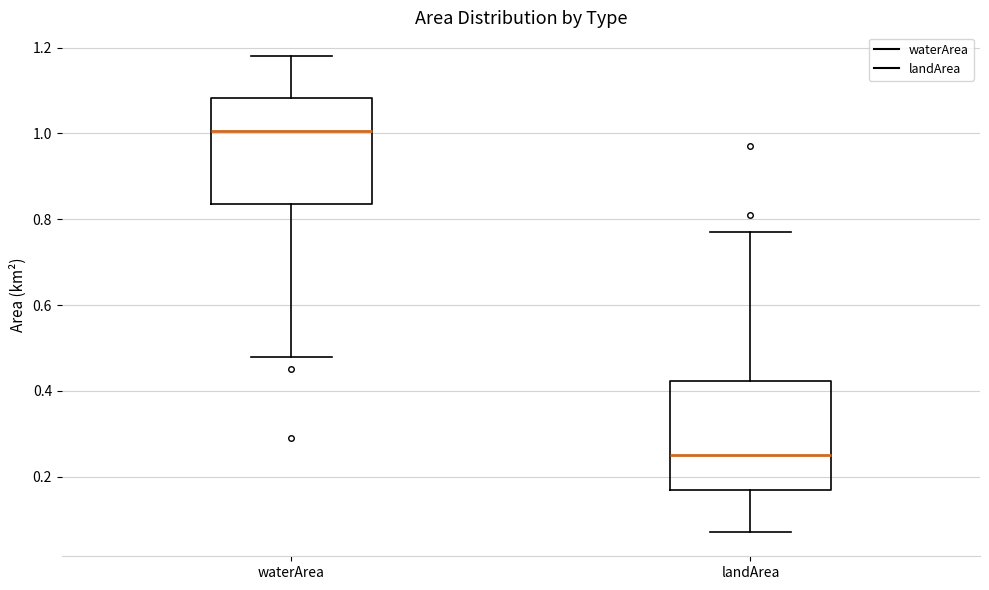

Where is the lower edge of the box for landArea on the y-axis? The values are not printed on the chart, so give them approximately, as read against the axis.

0.18